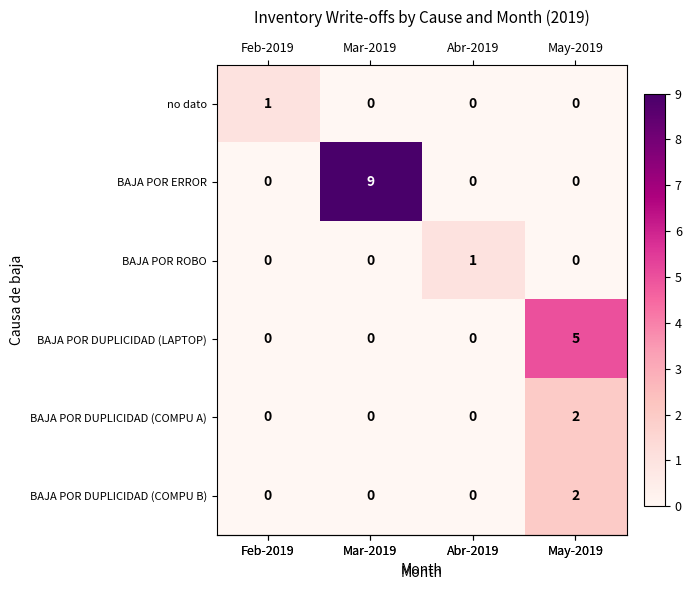

Count the BAJA POR DUPLICIDAD (COMPU A) values in the range 0 to 2.

4